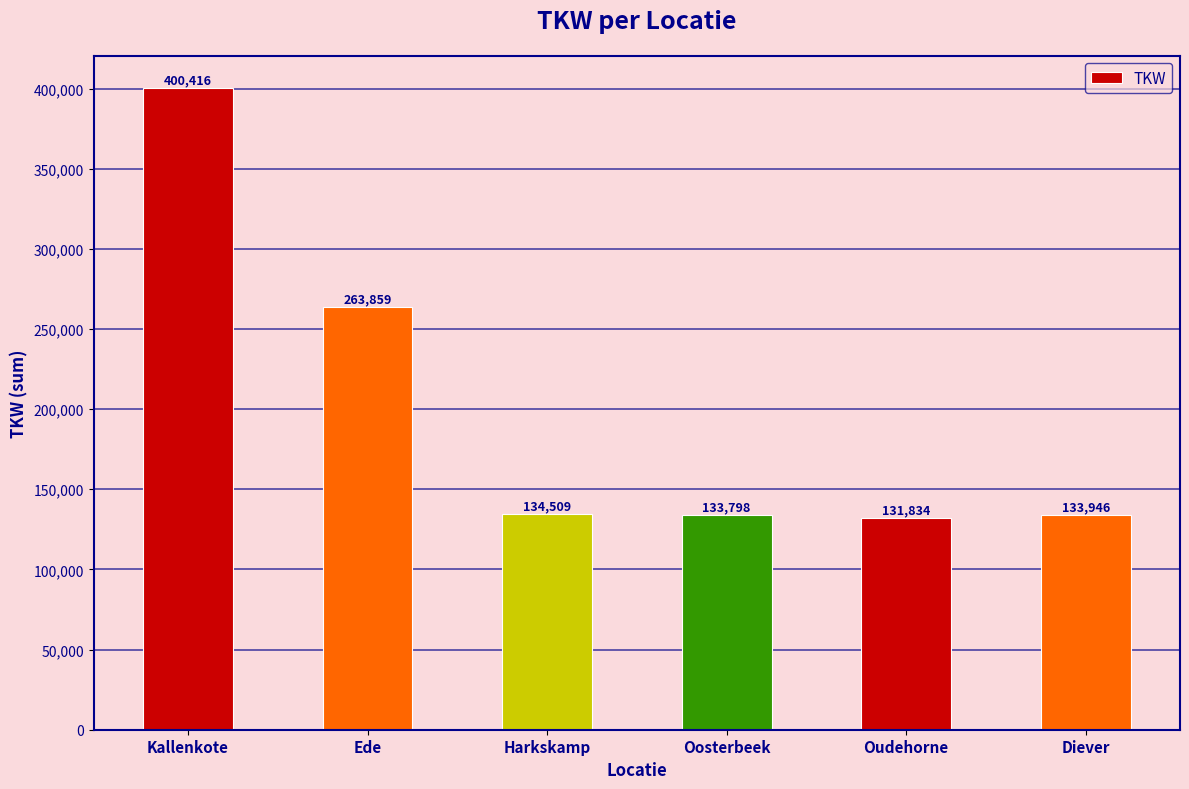

Rank the categories by value from highest to lowest.

Kallenkote, Ede, Harkskamp, Diever, Oosterbeek, Oudehorne